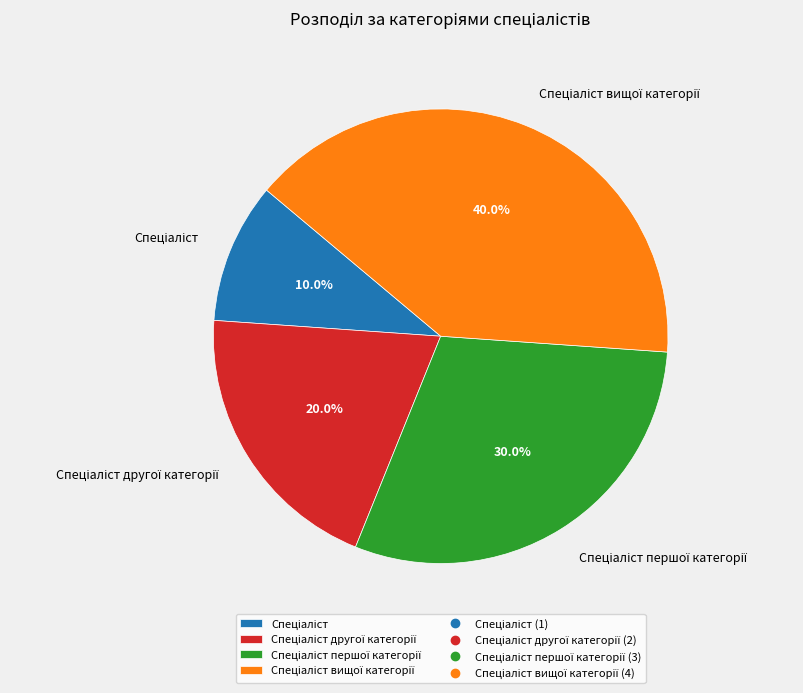

How many slices are in this pie chart?

4